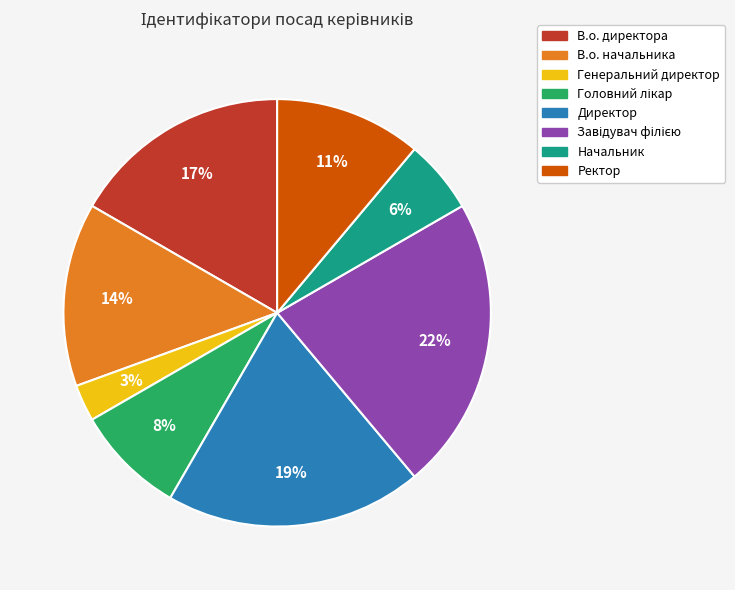

Approximately how many times larger is the value at Ректор compared to В.о. начальника?

0.8